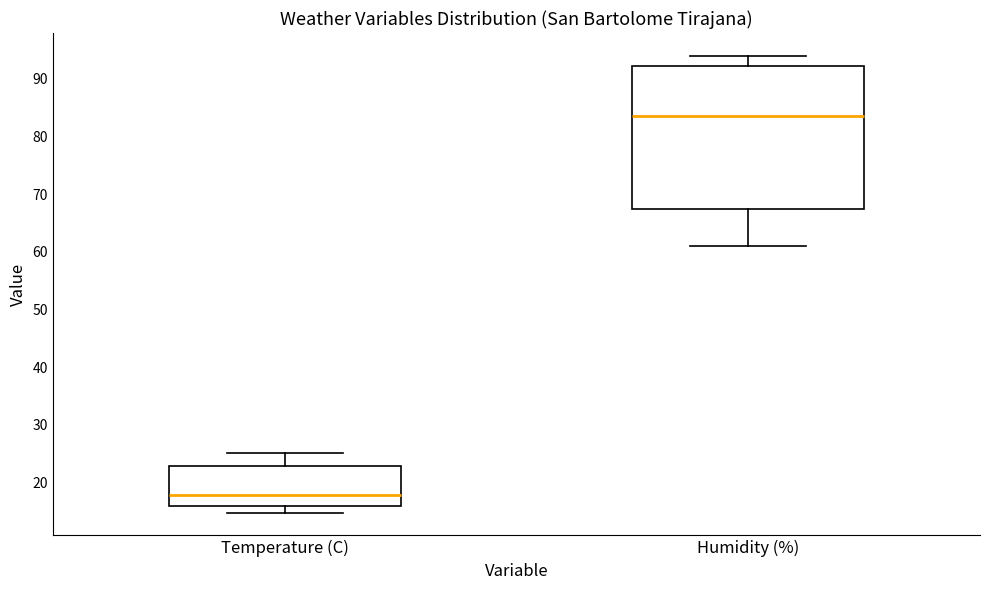

Reading left to right, read every box against the y-axis: the position of its median line, the range the box covers, and the ends of its whiskers. The values are not printed on the chart, so give them approximately, as read against the axis.

Temperature (C): median 18, box 16 to 23, whiskers 15 to 25
Humidity (%): median 84, box 68 to 92, whiskers 61 to 94